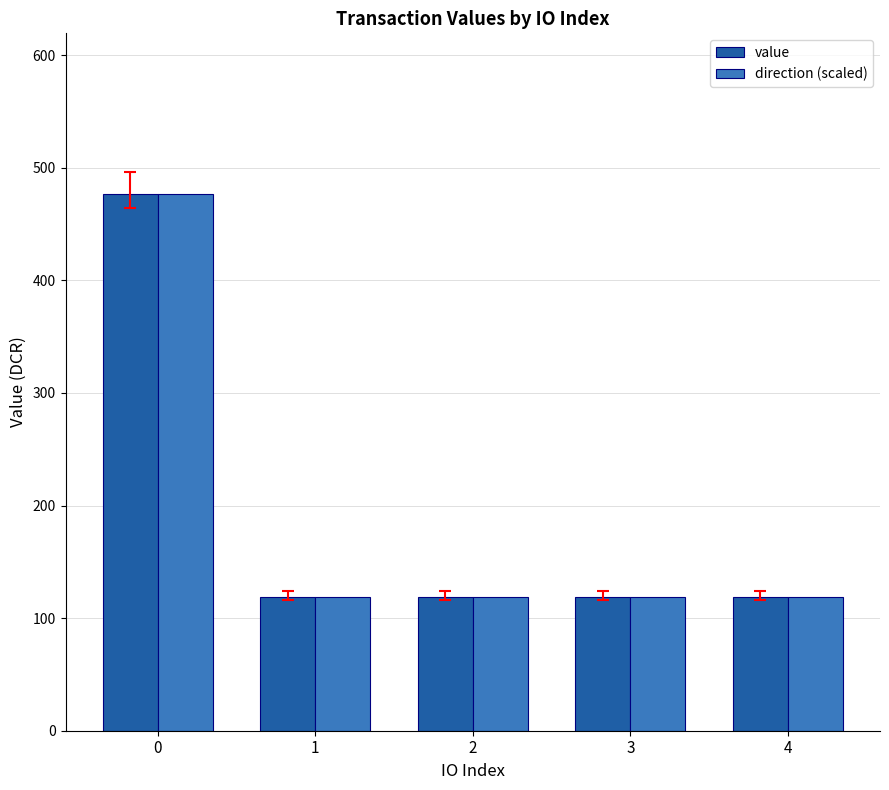

Reading left to right, list all the values displayed in this chart.

value: 476.4	119.1	119.1	119.1	119.1
direction (scaled): 476.4	119.1	119.1	119.1	119.1